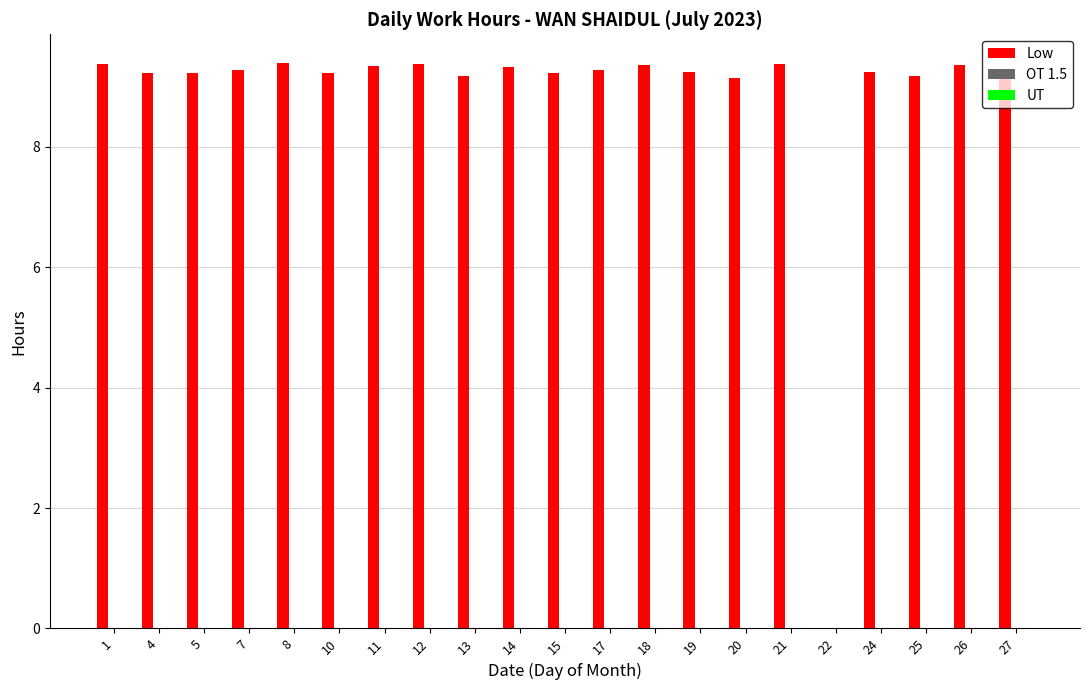

What is the ratio of the value at 27 to the value at 7?

1.0